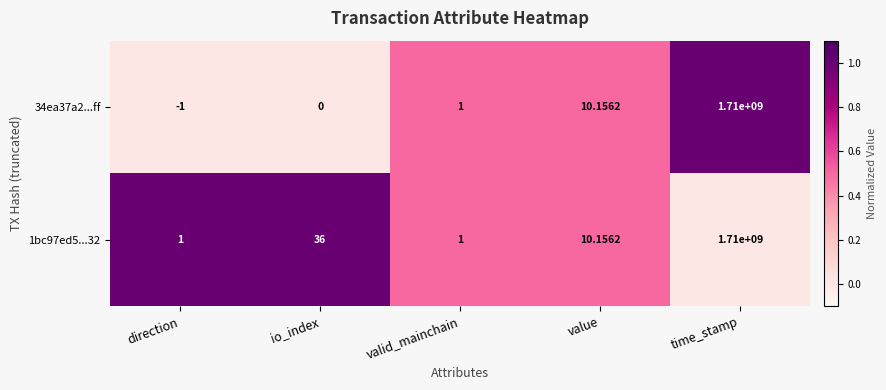

Between direction and time_stamp, which series saw the biggest shift?

34ea37a2...ff